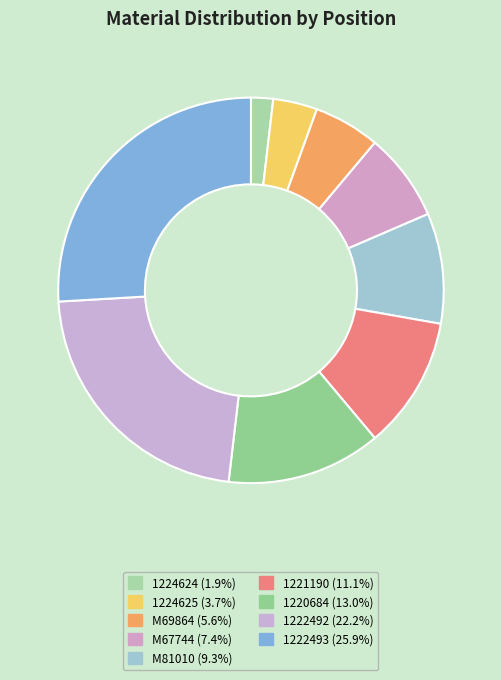

Which category has the smallest portion of the pie?

1224624